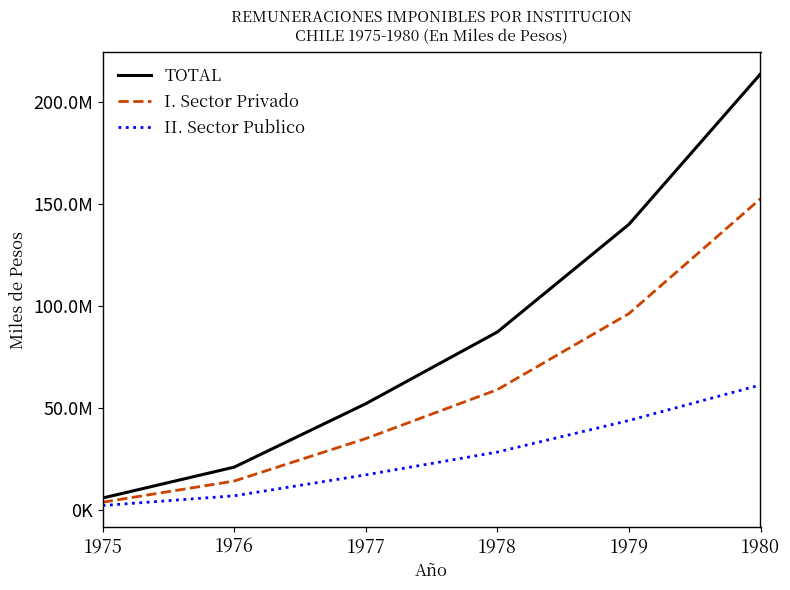

Is this an area chart (filled region under the line)?

No